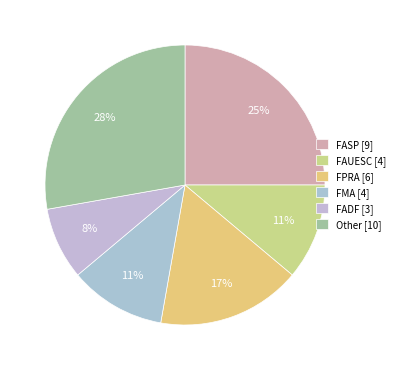

Count the number of slices in the pie.

6